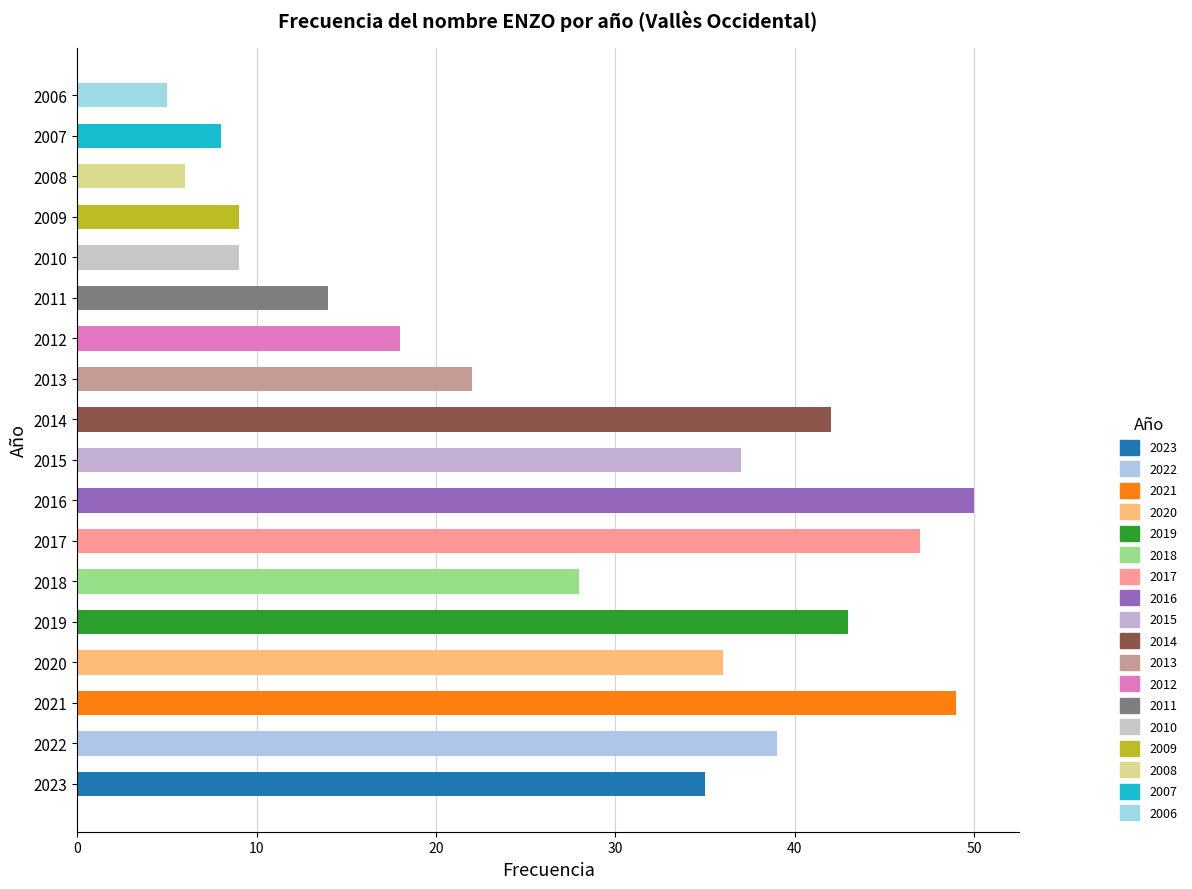

What is the ratio of the value at 2017 to the value at 2012?

2.6